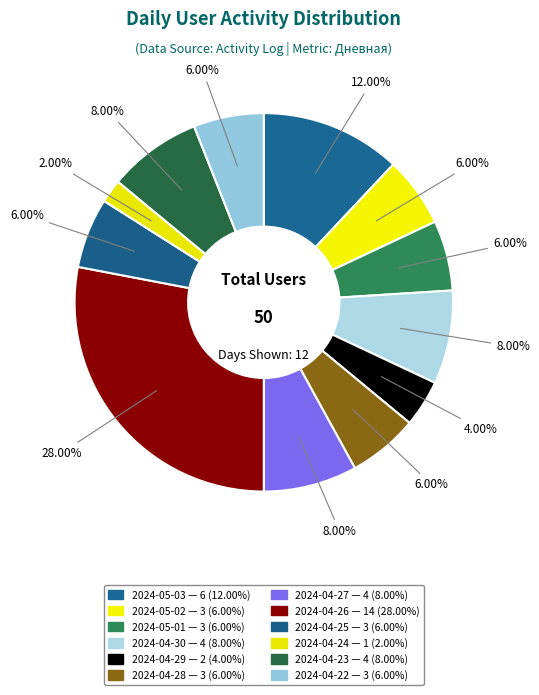

To the nearest percent, what is the difference between the largest and smallest slice percentages?

26%